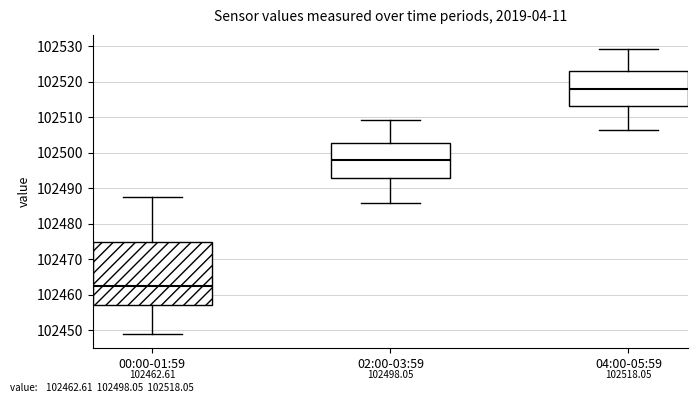

Which box's median line is the highest?

04:00-05:59